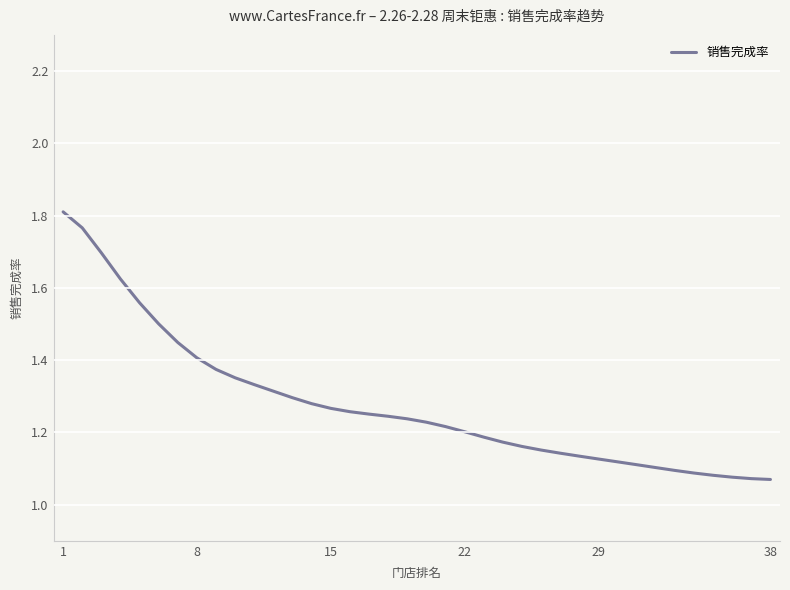

What is the difference between the maximum and minimum values?

0.7